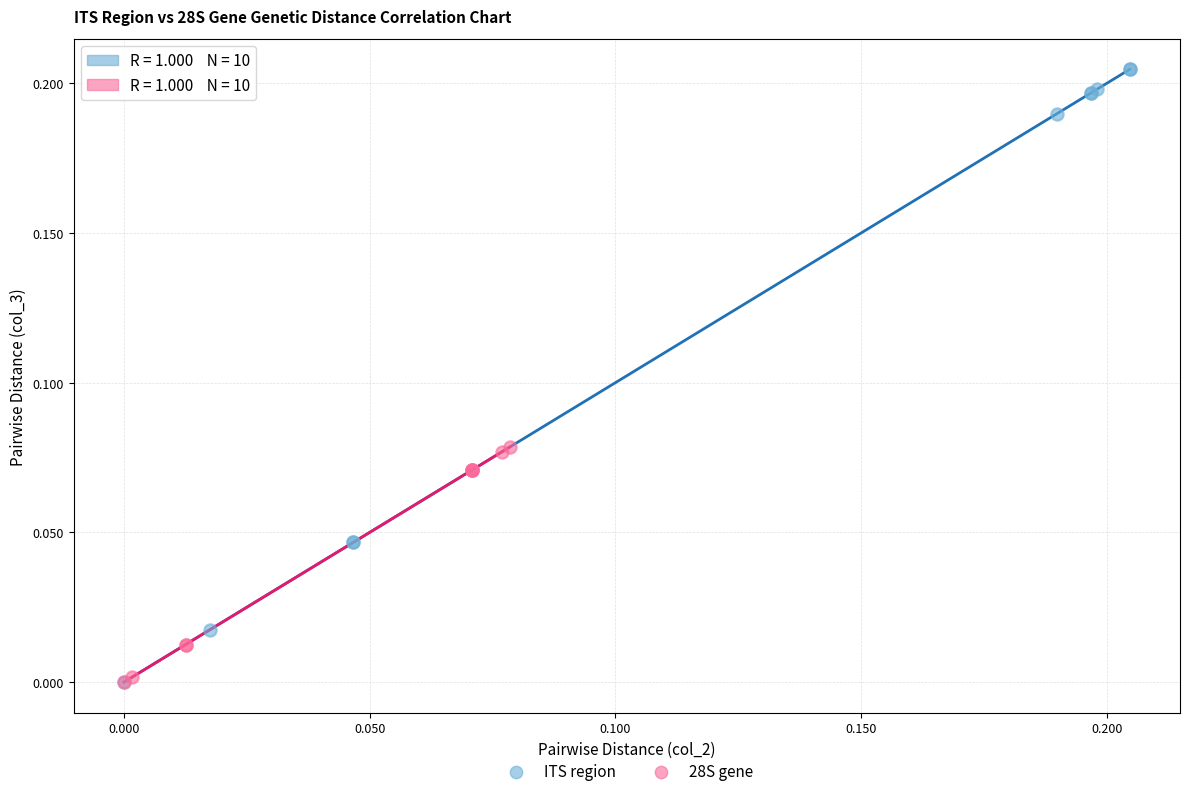

Which series has the widest spread of Y values?

ITS region